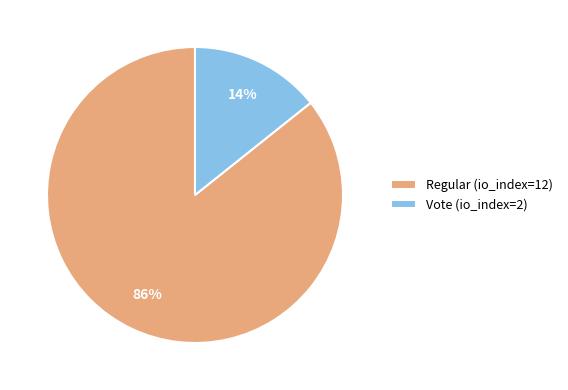

True or false: Vote (io_index=2) accounts for 14% of the total.

True